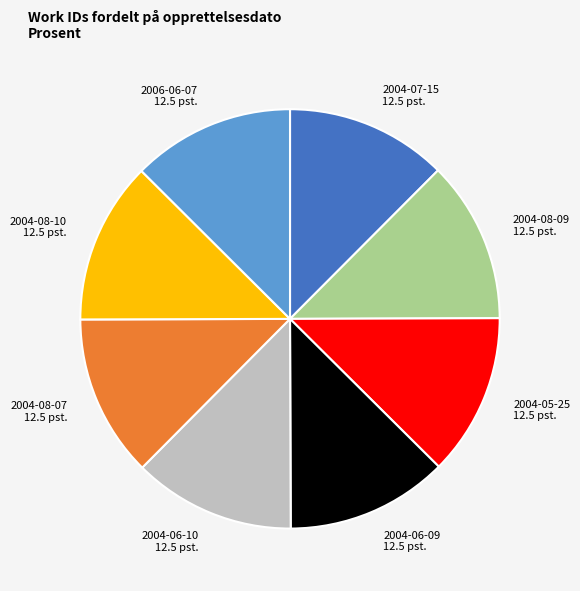

Does any single category account for the majority?

No